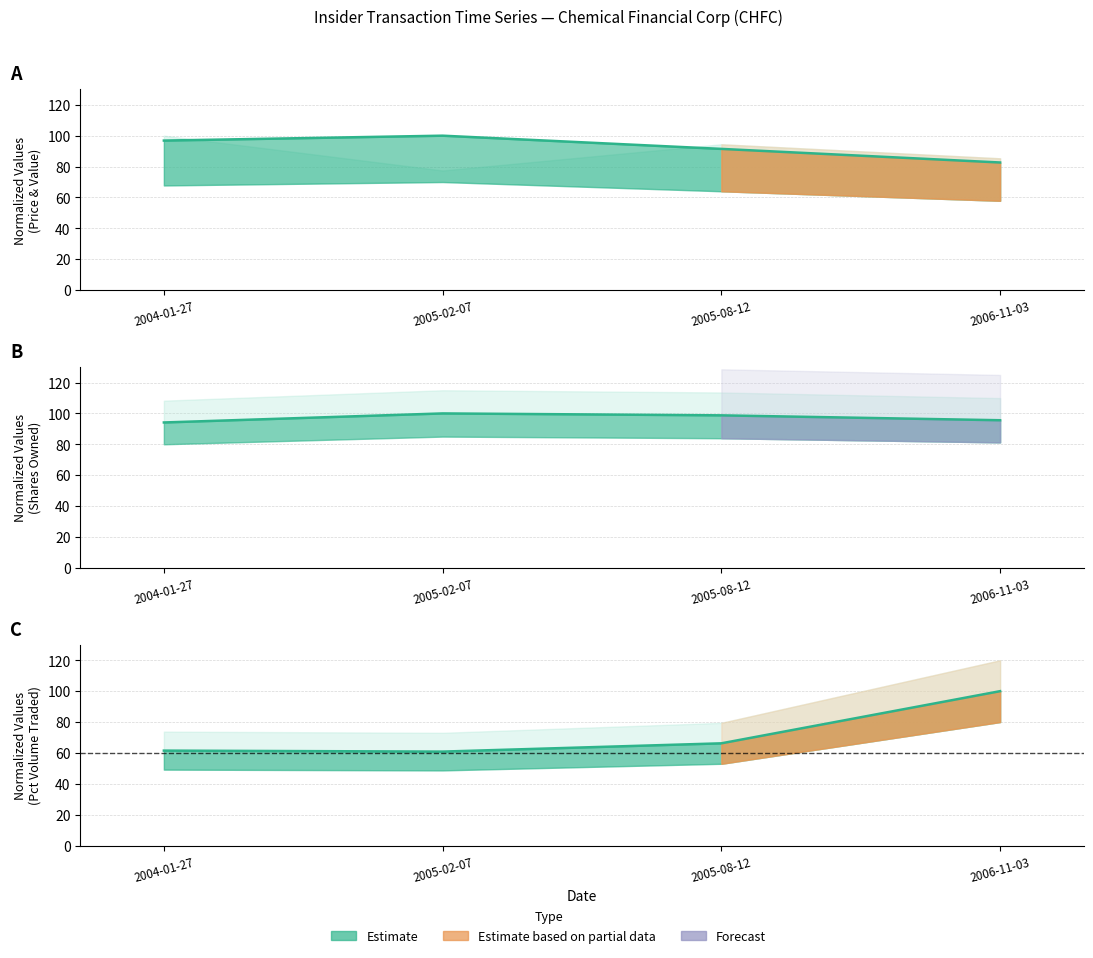

What is the difference between the second highest and second lowest values in the pctVolumeTraded series?

4.7